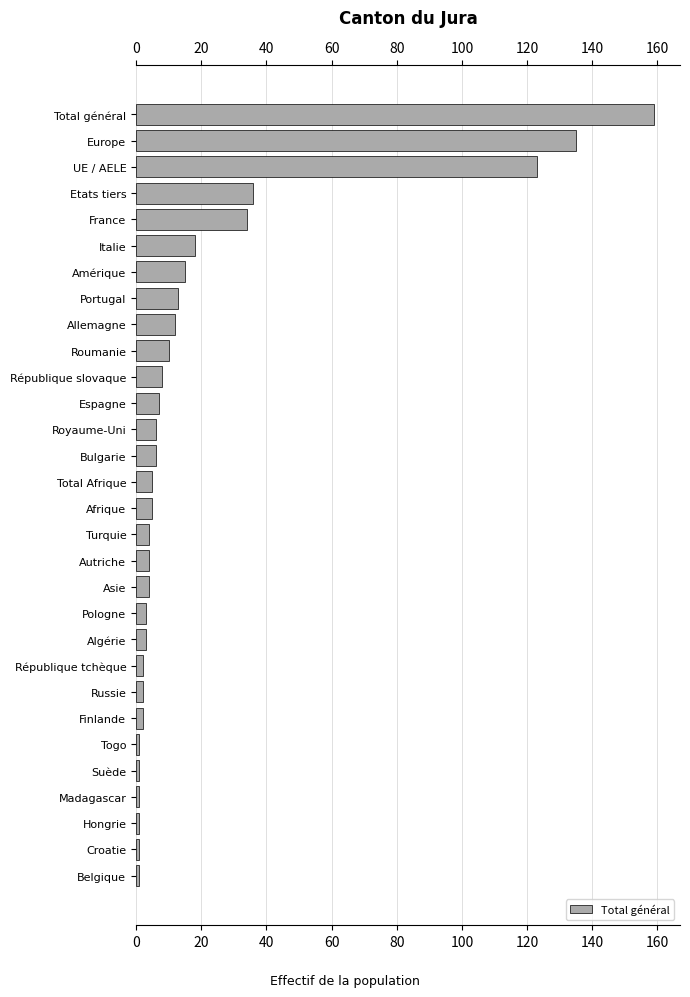

Reading bottom to top, what are all the values shown in this chart?

1	1	1	1	1	1	2	2	2	3	3	4	4	4	5	5	6	6	7	8	10	12	13	15	18	34	36	123	135	159